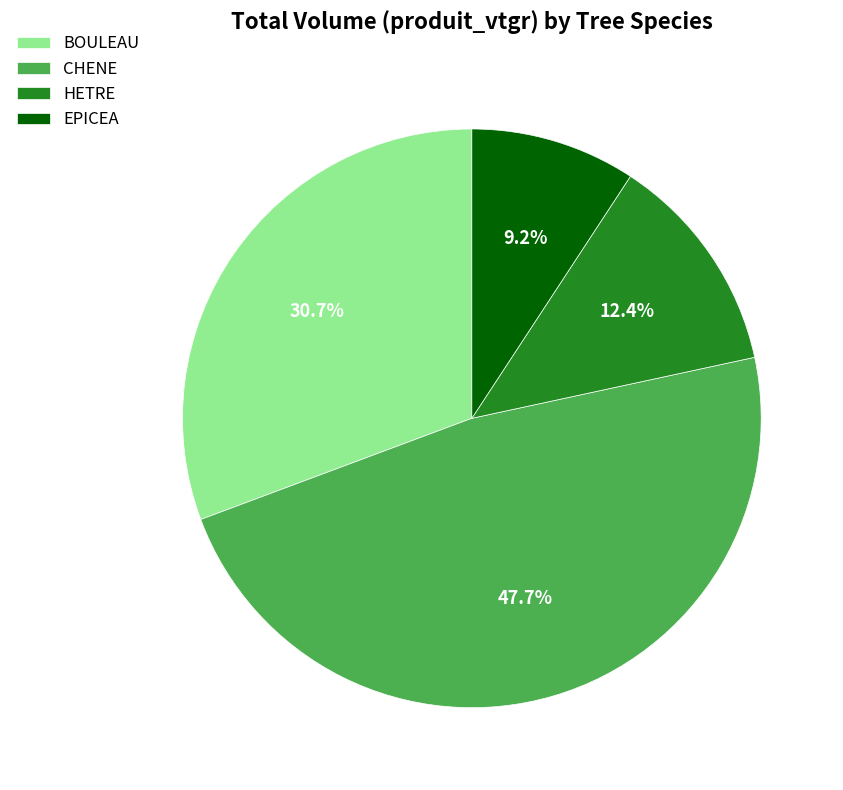

How many segments does this pie chart have?

4